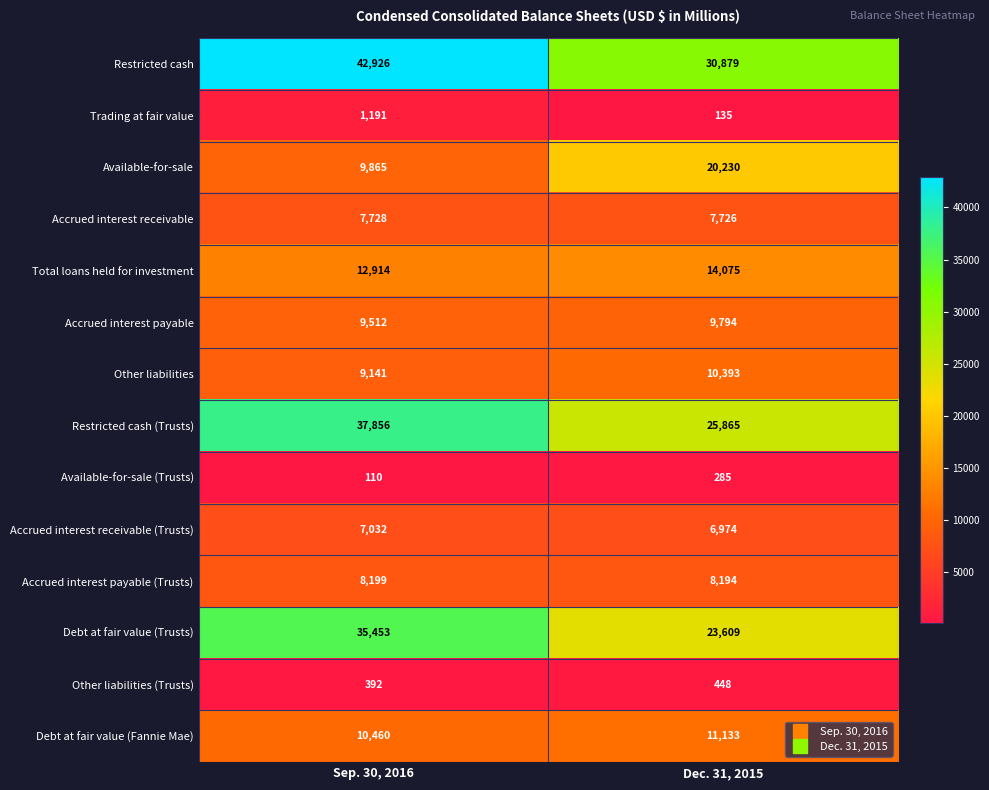

At which label does Accrued interest receivable (Trusts) reach its minimum?

Dec. 31, 2015